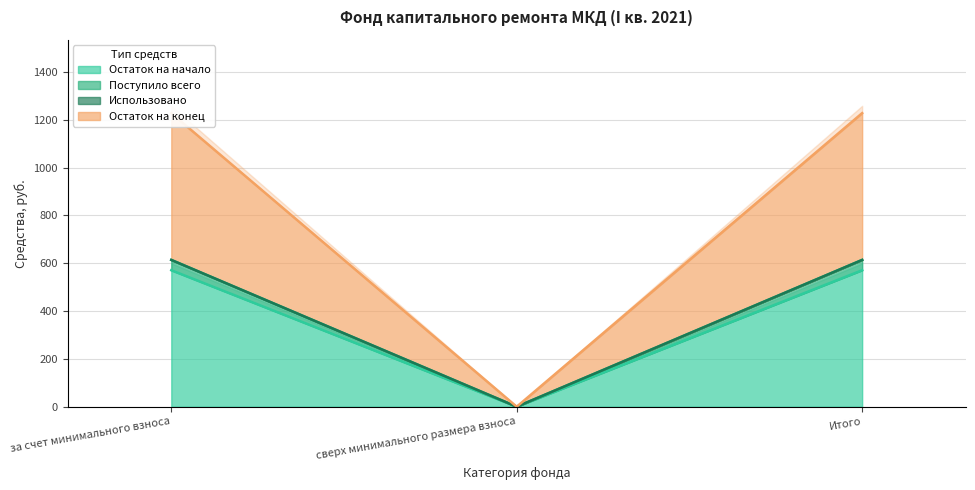

Which category has the lowest value in the Поступило всего series?

сверх минимального размера взноса